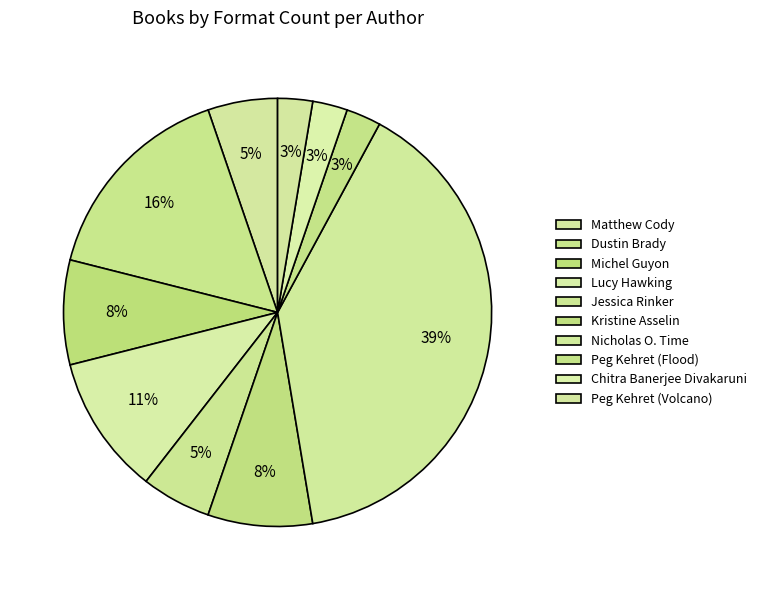

Count the number of slices in the pie.

10